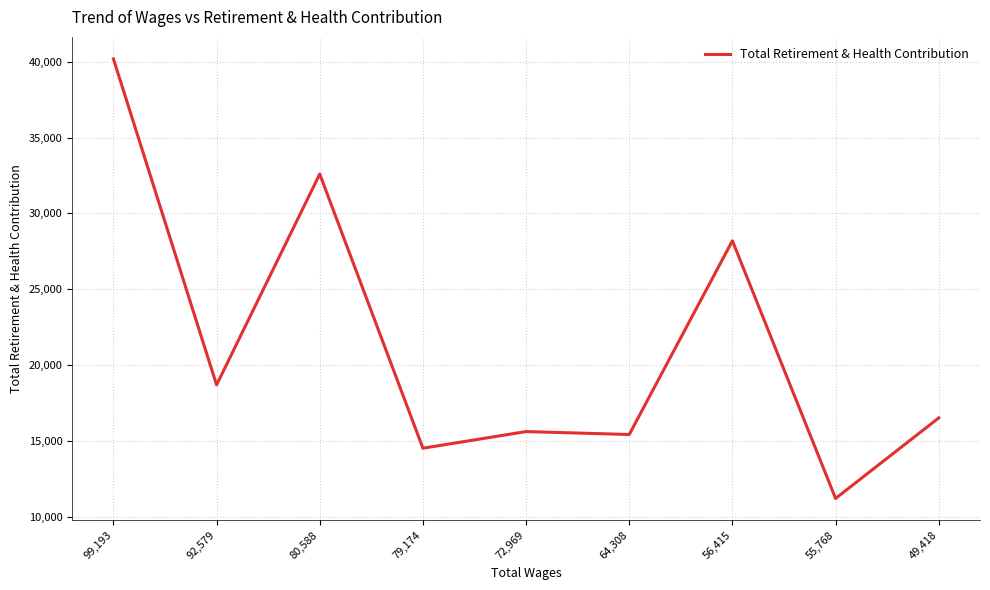

Reading left to right, what are all the values shown in this chart?

40187	18698	32596	14526	15622	15429	28199	11216	16522